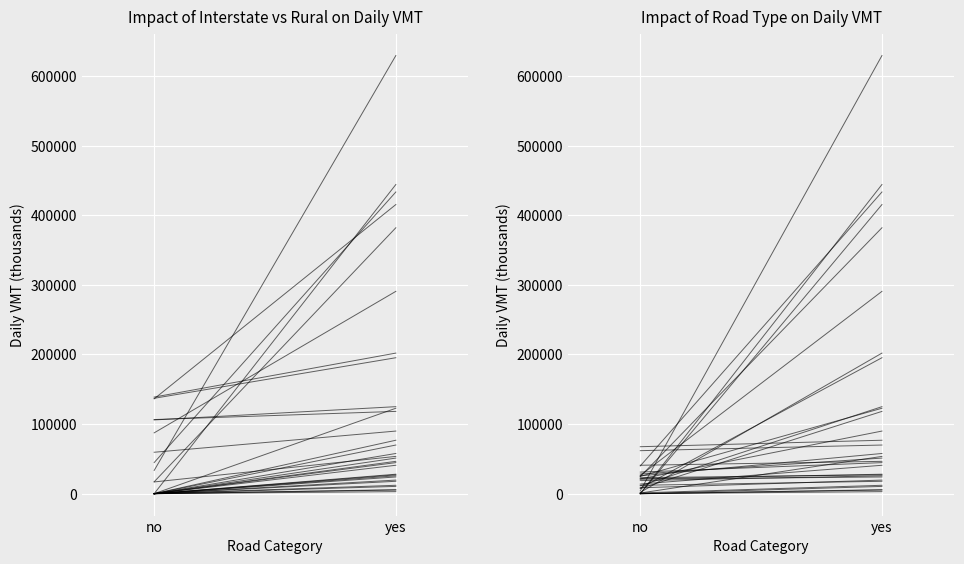

At which label does the data first exceed 629520?

yes